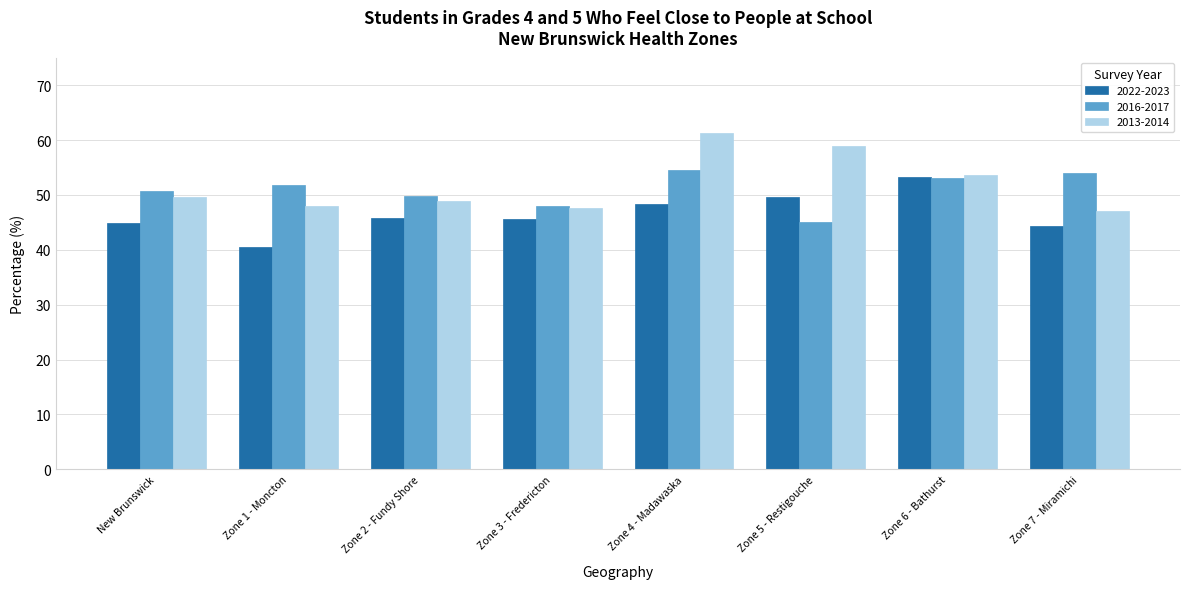

Are the bars grouped side by side (vs. stacked)?

Yes